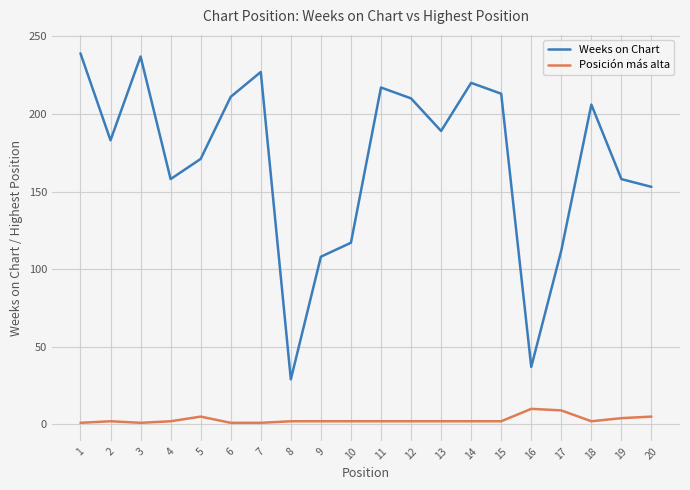

Read the Weeks on Chart value at 5, to the nearest 5.

170